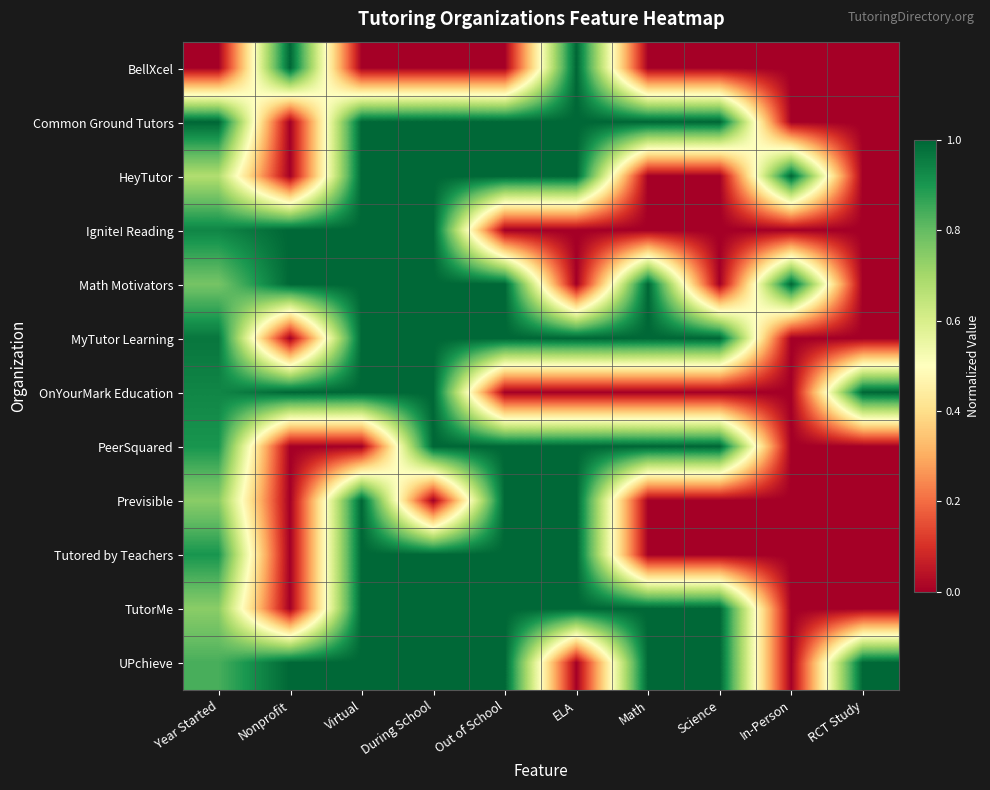

List the series in order of their peak value, lowest first.

BellXcel, Common Ground Tutors, HeyTutor, Ignite! Reading, Math Motivators, MyTutor Learning, OnYourMark Education, PeerSquared, Previsible, Tutored by Teachers, TutorMe, UPchieve